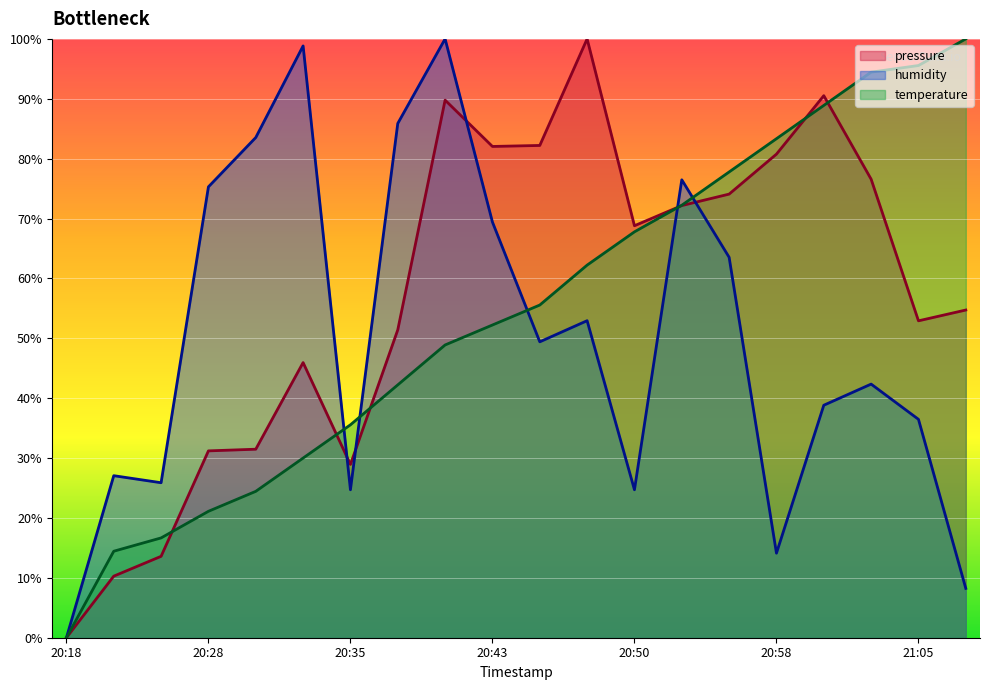

Rank the series by their average value, from highest to lowest.

pressure, temperature, humidity